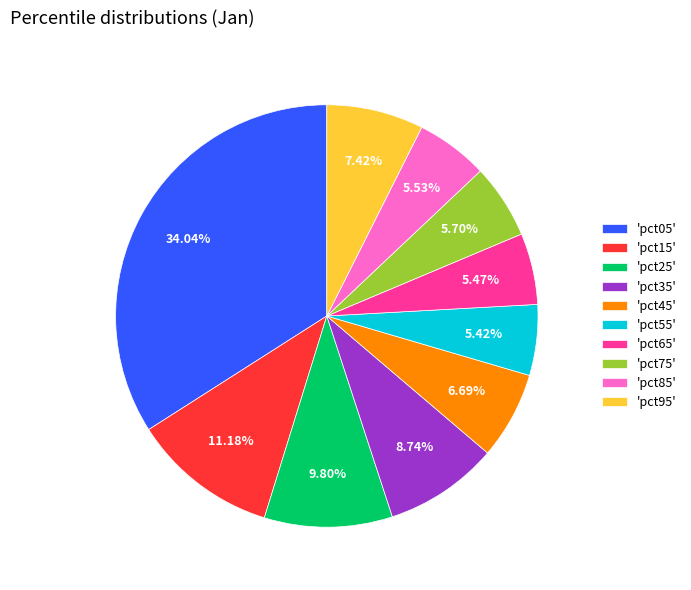

Combined, do 'pct95' and 'pct15' account for over 50%?

No